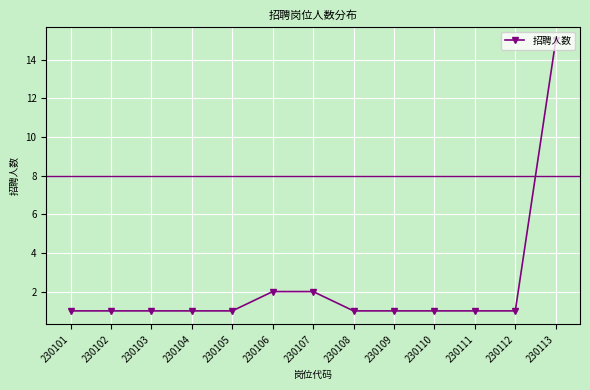

At which category does the chart reach its peak across all series?

230113